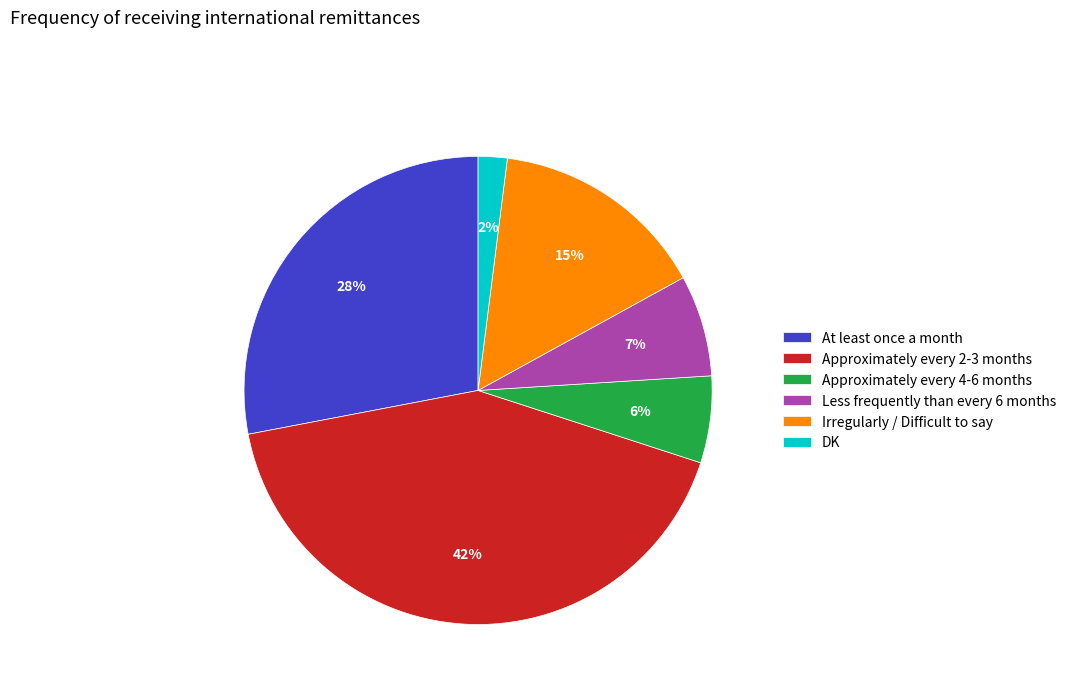

Does Approximately every 4-6 months represent more than half of the total?

No